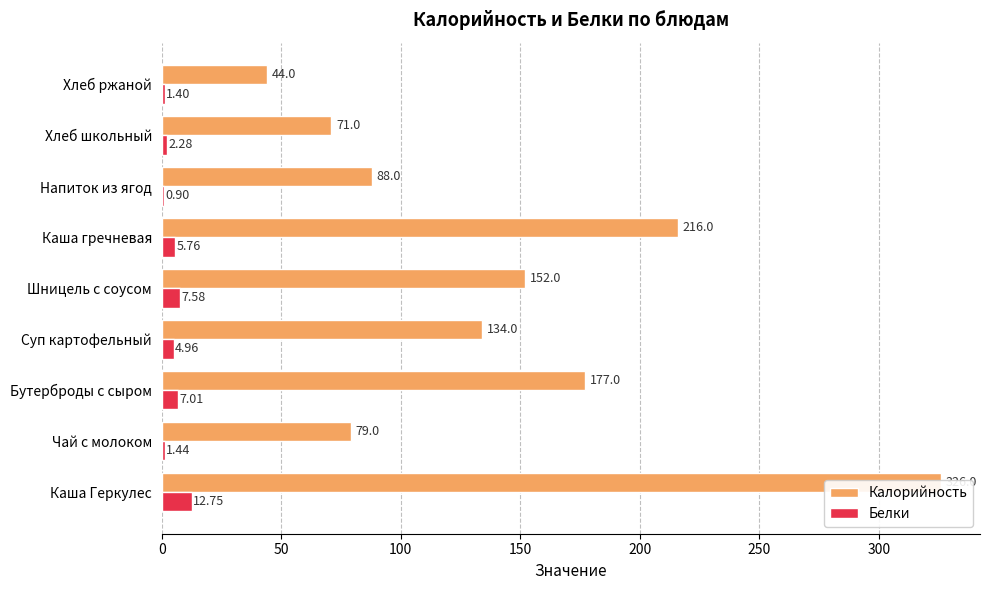

Rank the series by their maximum value, from highest to lowest.

Калорийность, Белки